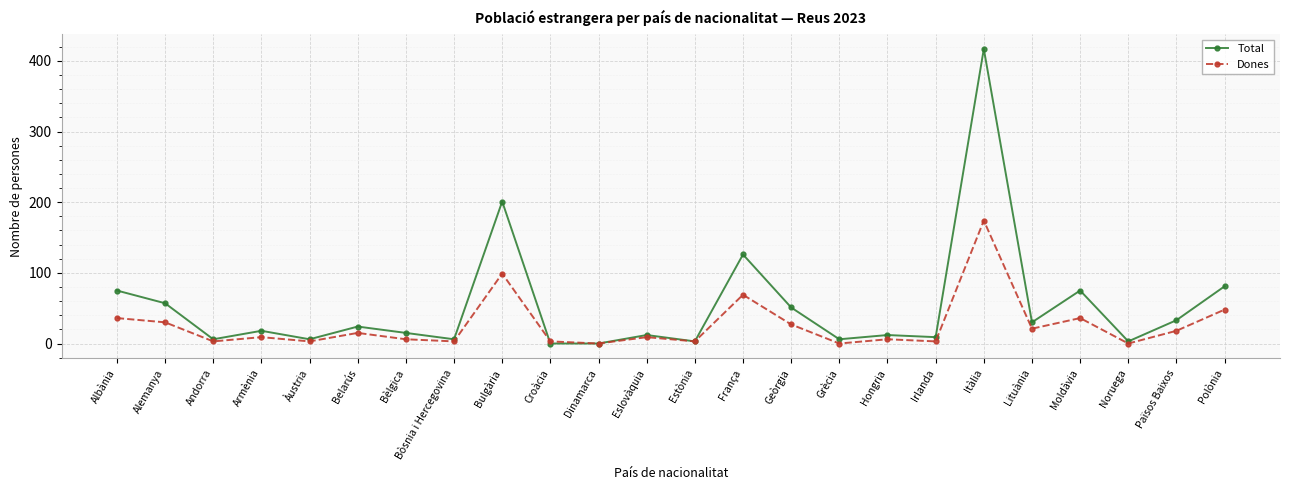

Is it true that Dones equals 109 at França?

False